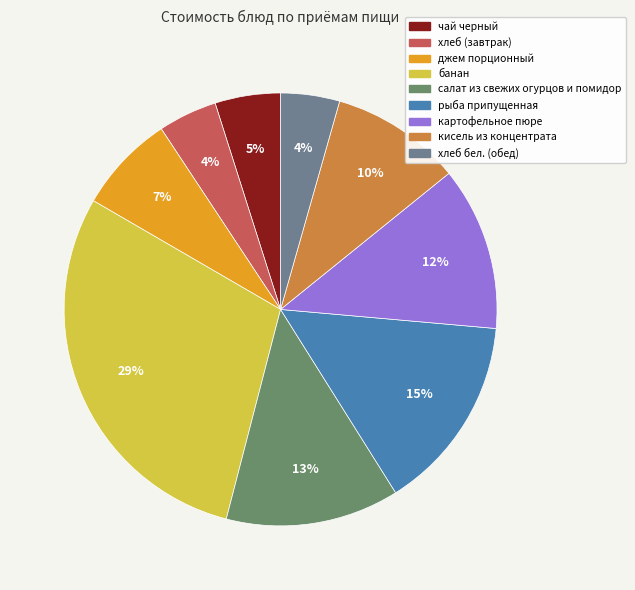

Count the number of slices in the pie.

9